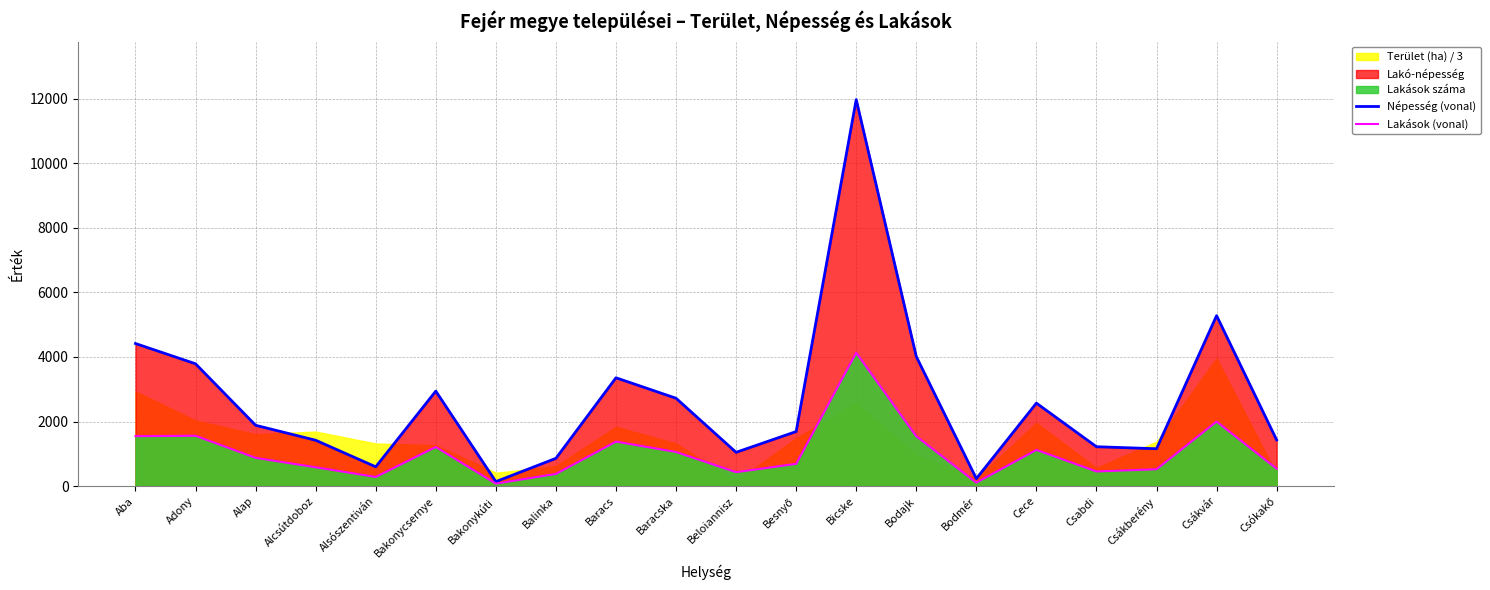

What value does the Népesség (vonal) series have at Csókakő, to the nearest 50?

1450